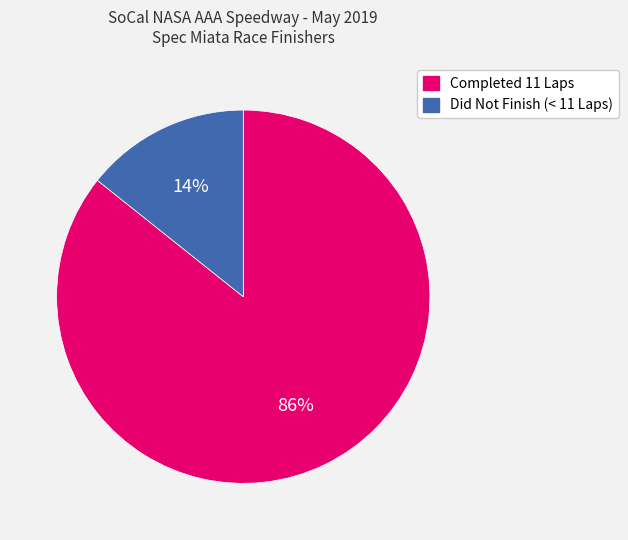

To the nearest percent, what is the average slice percentage?

50%